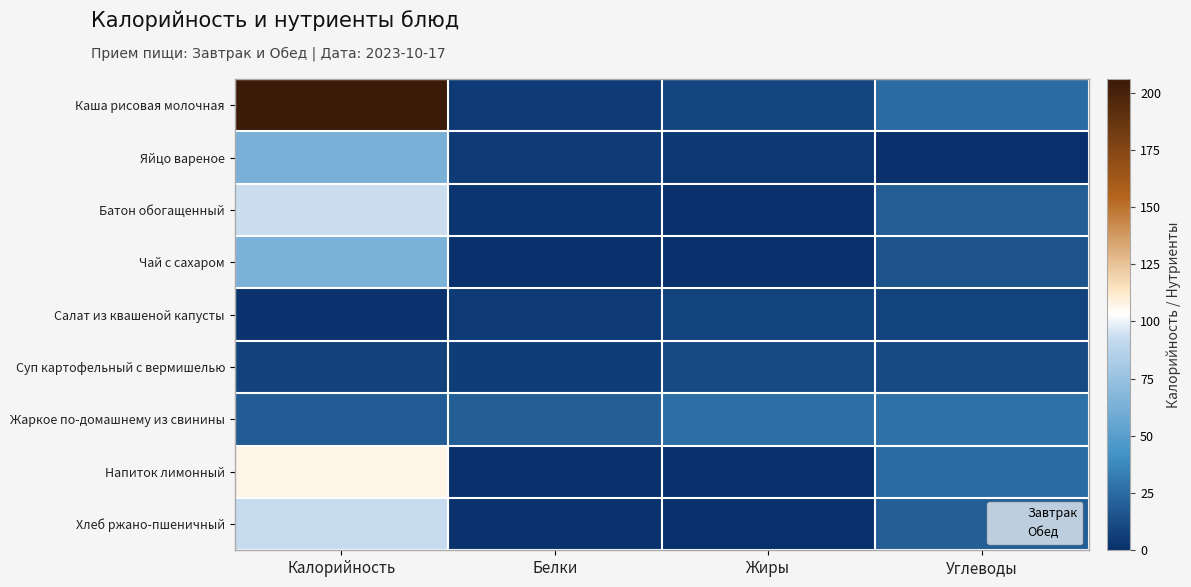

Reading left to right, transcribe all the data shown in this chart.

Каша рисовая молочная: Калорийность=205.9	Белки=5.5	Жиры=9.0	Углеводы=25.7
Яйцо вареное: Калорийность=63.0	Белки=5.1	Жиры=4.6	Углеводы=0.3
Батон обогащенный: Калорийность=93.5	Белки=3.2	Жиры=0.4	Углеводы=19.3
Чай с сахаром: Калорийность=63.8	Белки=0.0	Жиры=0.0	Углеводы=16.0
Салат из квашеной капусты: Калорийность=1.7	Белки=5.0	Жиры=8.4	Углеводы=8.4
Суп картофельный с вермишелью: Калорийность=7.4	Белки=5.7	Жиры=11.8	Углеводы=11.8
Жаркое по-домашнему из свинины: Калорийность=19.0	Белки=20.0	Жиры=27.0	Углеводы=28.0
Напиток лимонный: Калорийность=107.0	Белки=0.6	Жиры=0.0	Углеводы=25.7
Хлеб ржано-пшеничный: Калорийность=92.8	Белки=2.2	Жиры=0.4	Углеводы=19.8